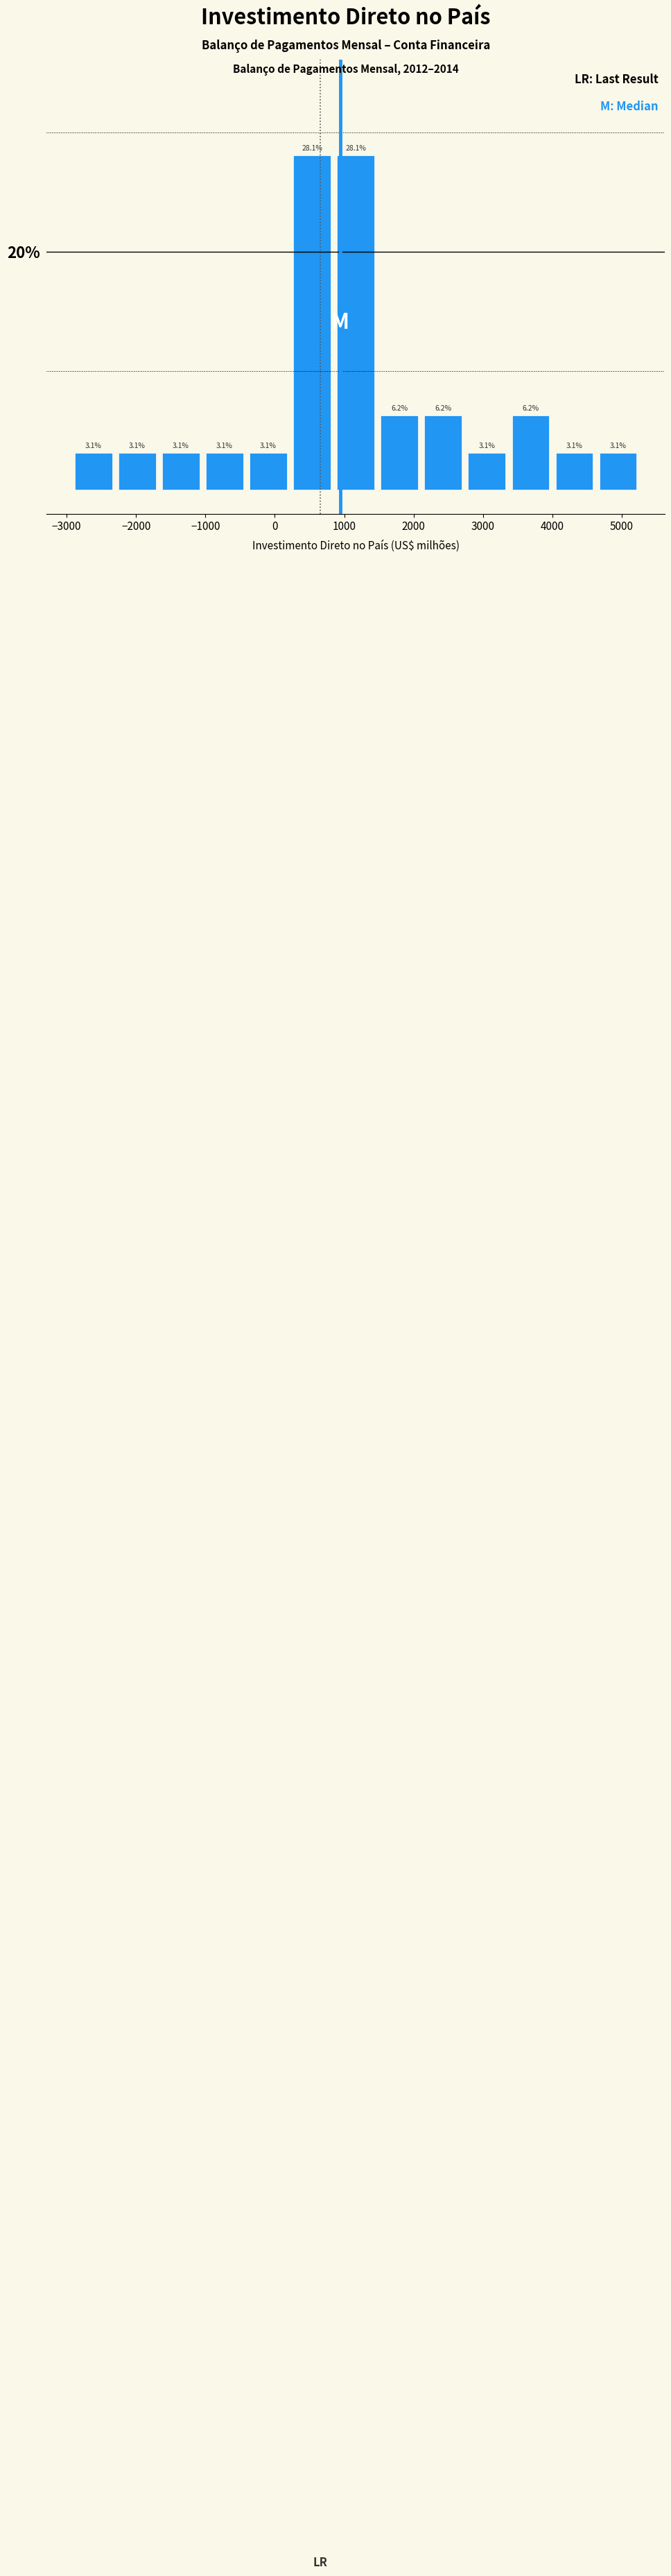

What is the height of the bar covering 900 to 1500 on the x-axis? The bar edges are not printed on the chart, so give them approximately, as read against the axis.

28.1